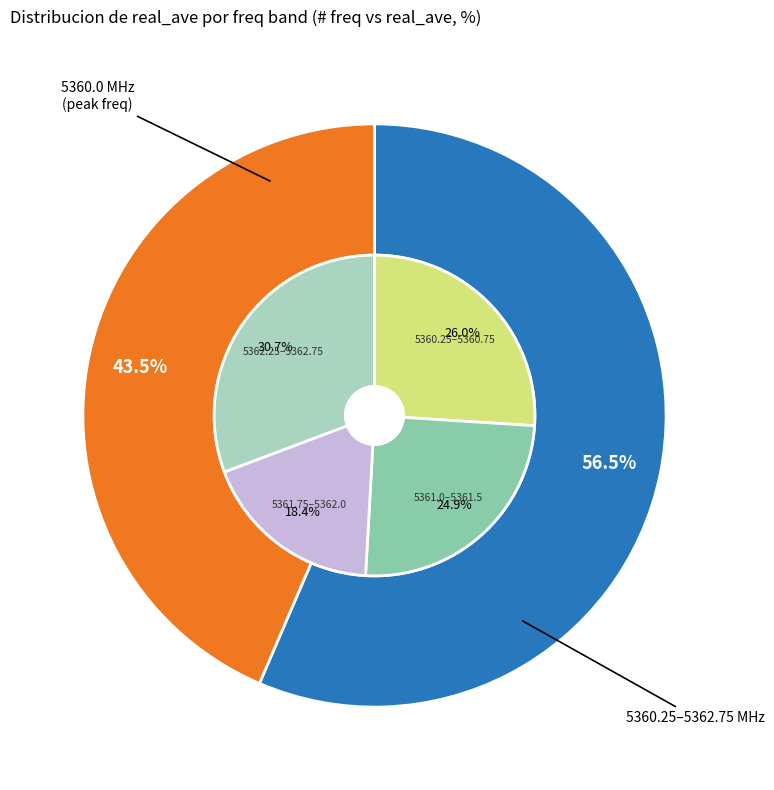

Is it true that 5362.0 is 9% of the pie?

False